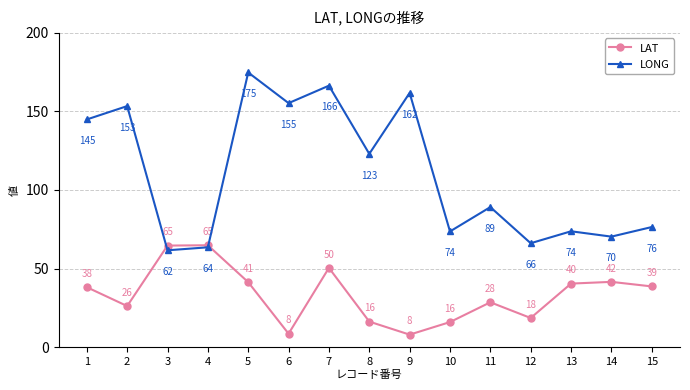

What is the spread (max minus min) of values at 3?

3.0